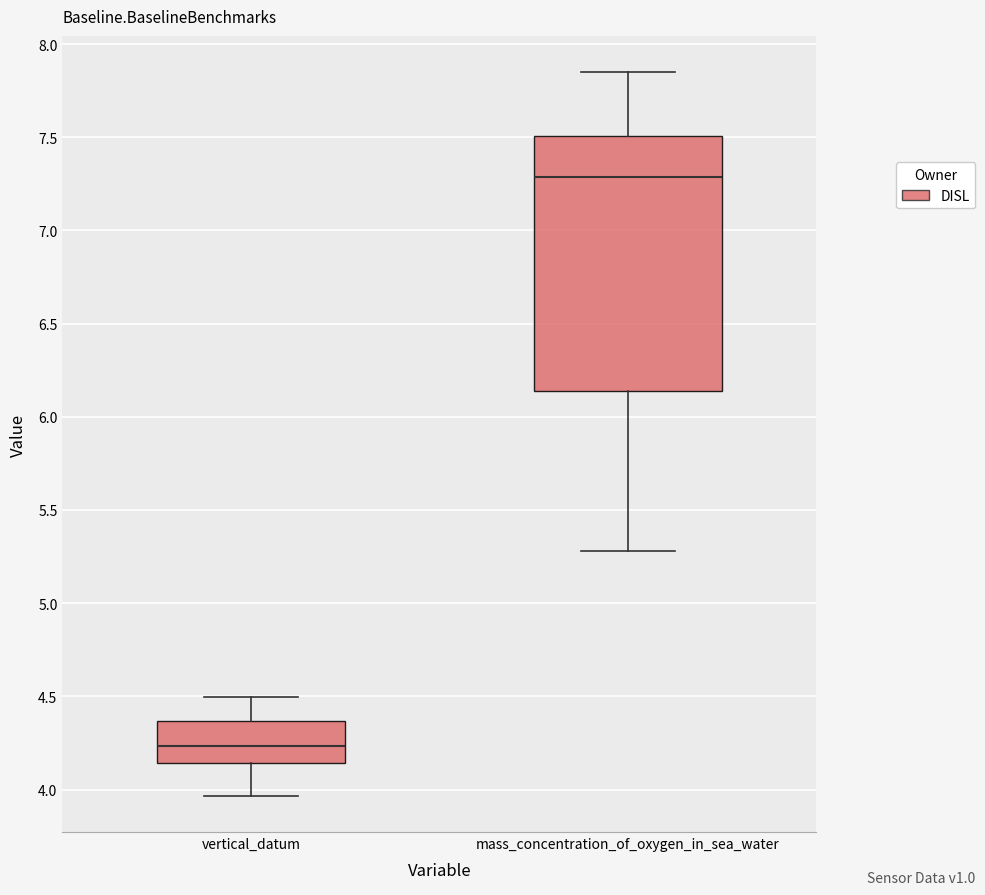

Which box is the tallest, from its lower edge to its upper edge?

mass_concentration_of_oxygen_in_sea_water